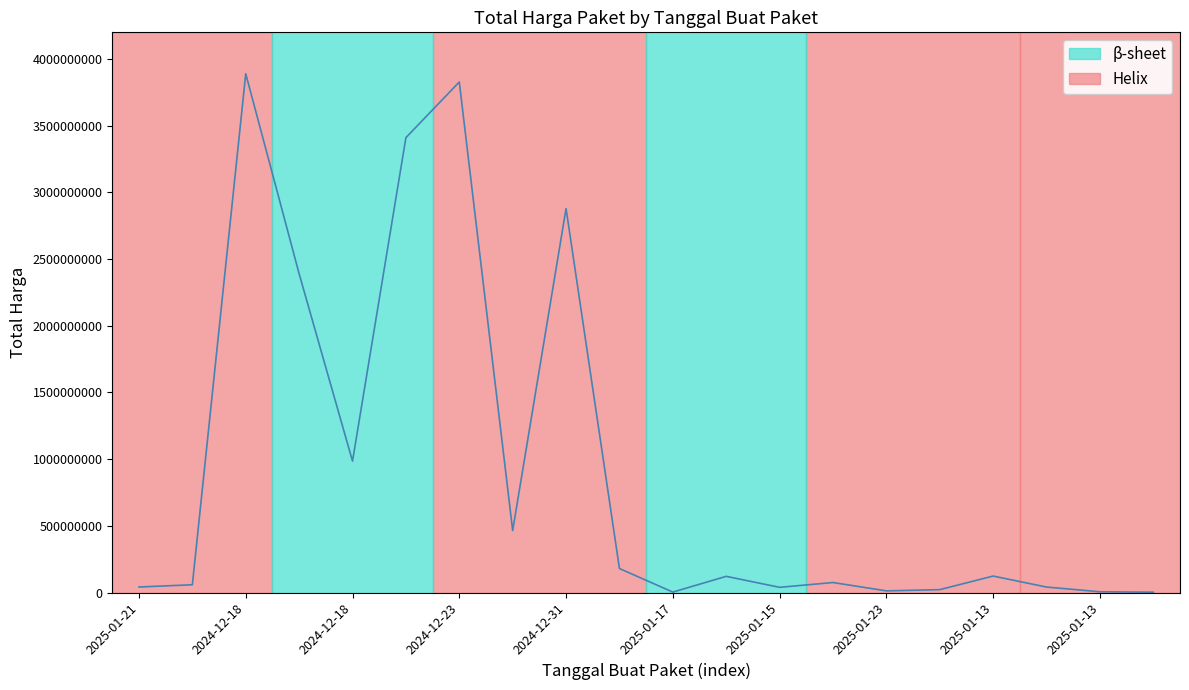

What is the greatest value displayed?

3889401600